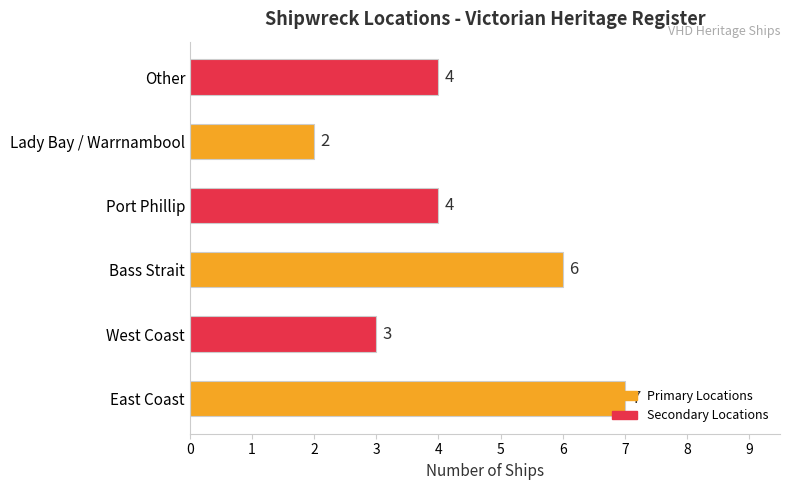

Are the bars horizontal?

Yes